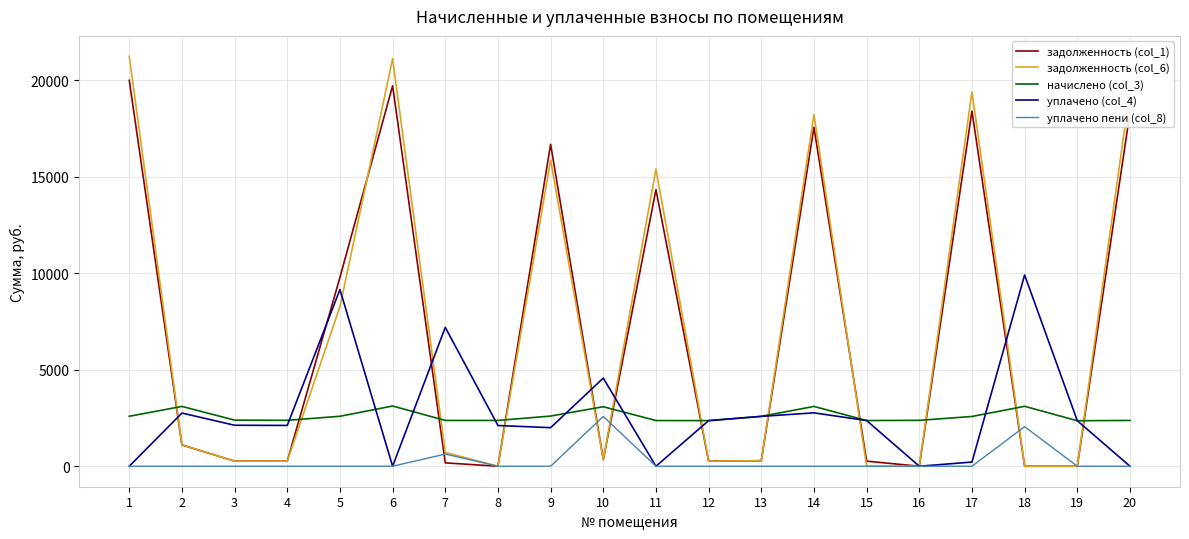

Rank the series by their maximum value, from lowest to highest.

уплачено пени (col_8), начислено (col_3), уплачено (col_4), задолженность (col_1), задолженность (col_6)